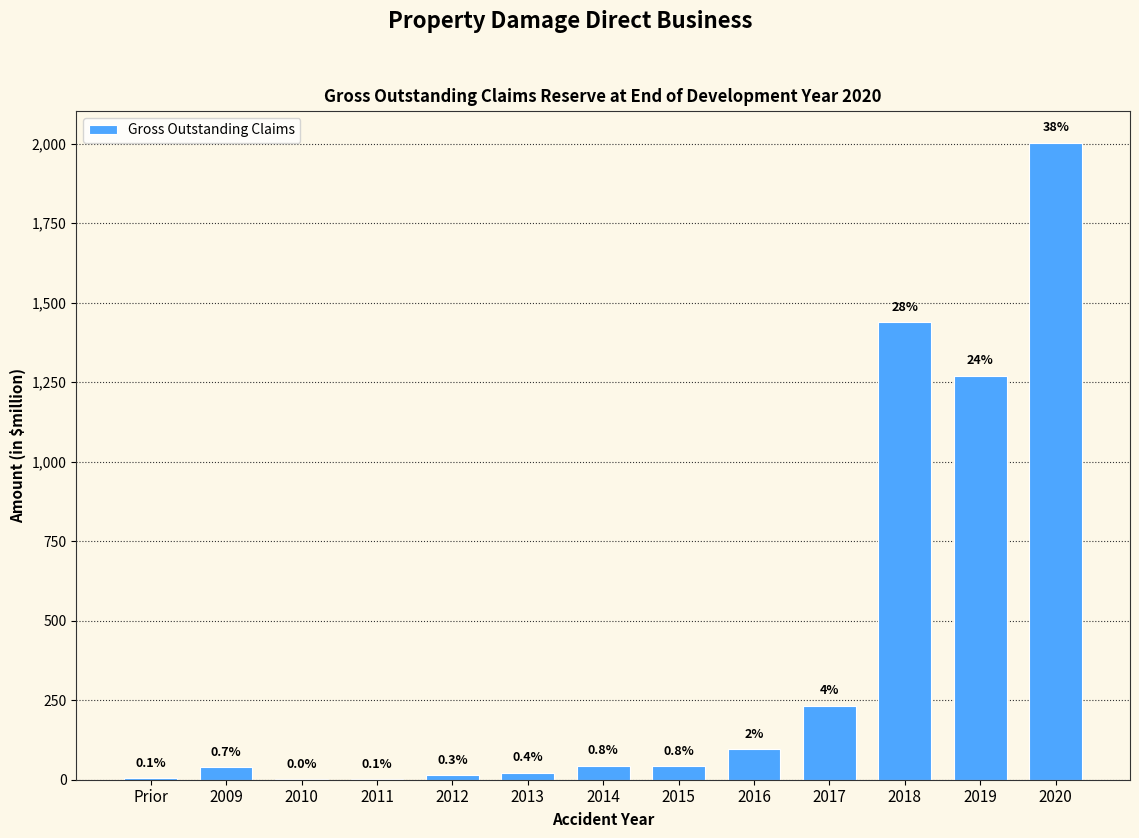

Are the bars horizontal?

No